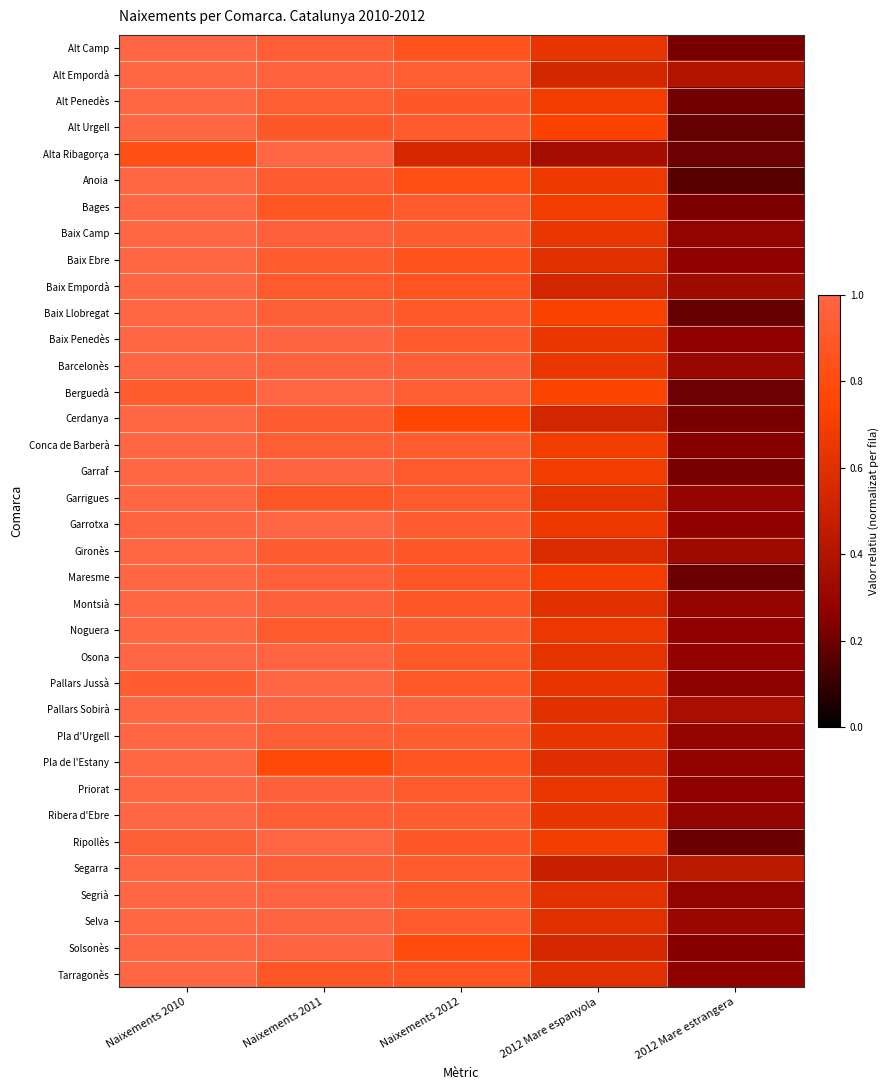

At which category does the chart reach its peak across all series?

Naixements 2010